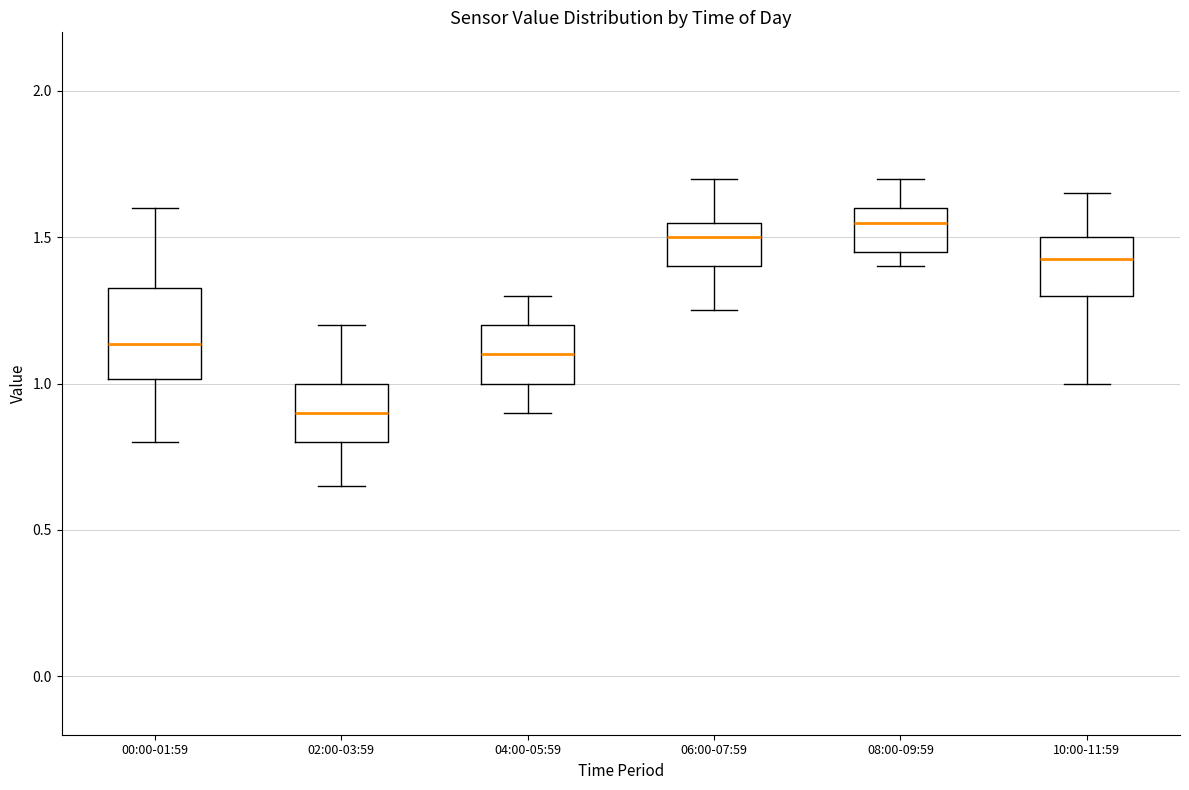

Which box is the tallest, from its lower edge to its upper edge?

00:00-01:59